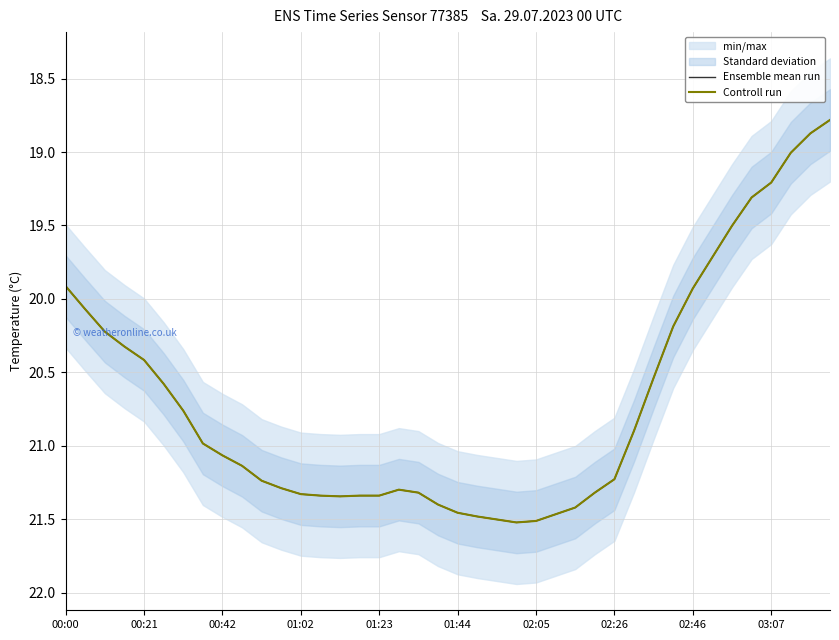

Where is the first local minimum for Controll run?

17